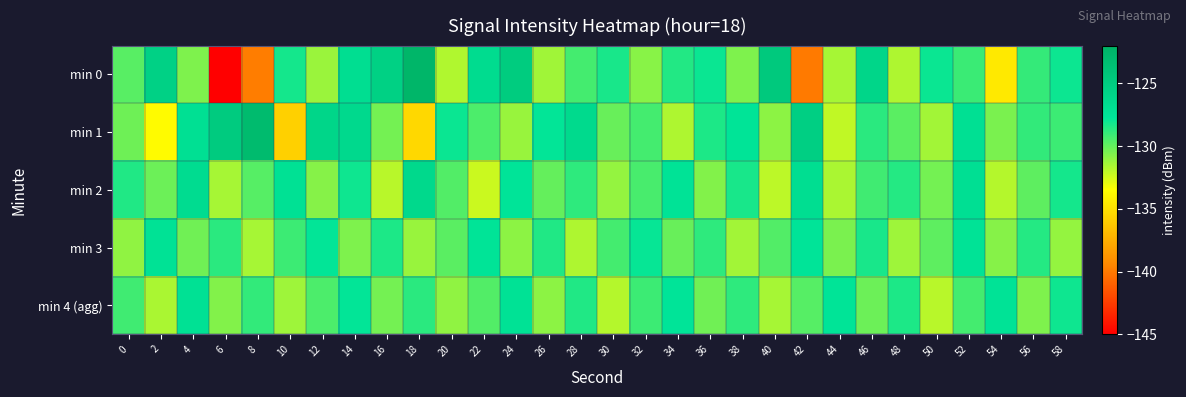

At which category is the sum across all series the highest?

14